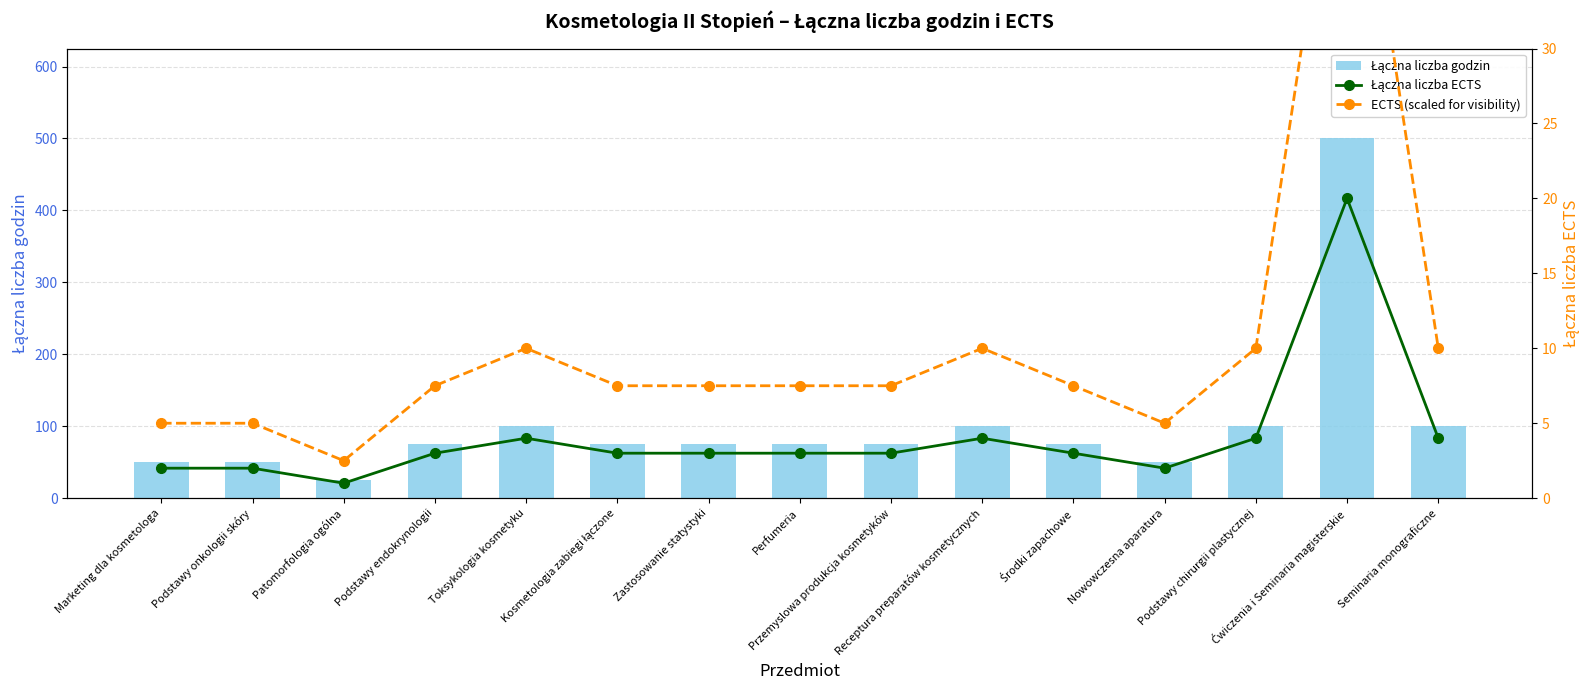

What is the label of the 11th bar from the right?

Toksykologia kosmetyku